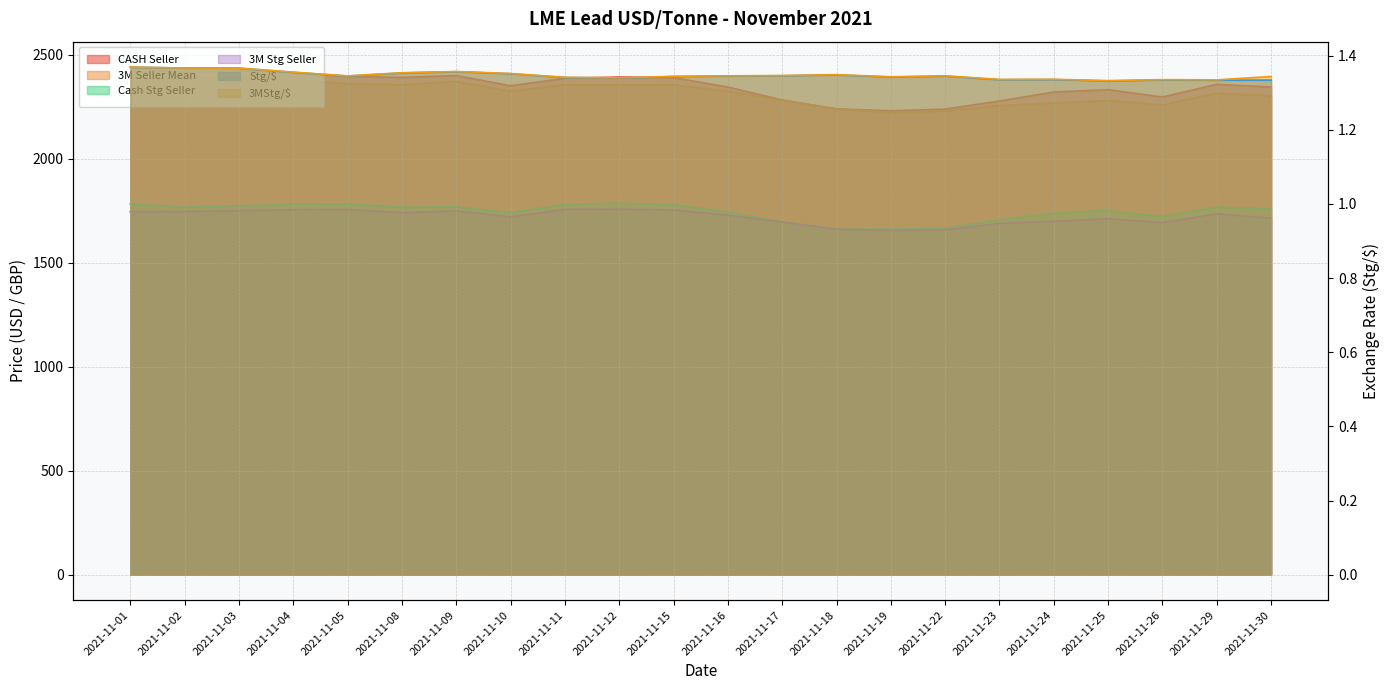

True or false: CASH Seller and Cash Stg Seller cross at least once.

False